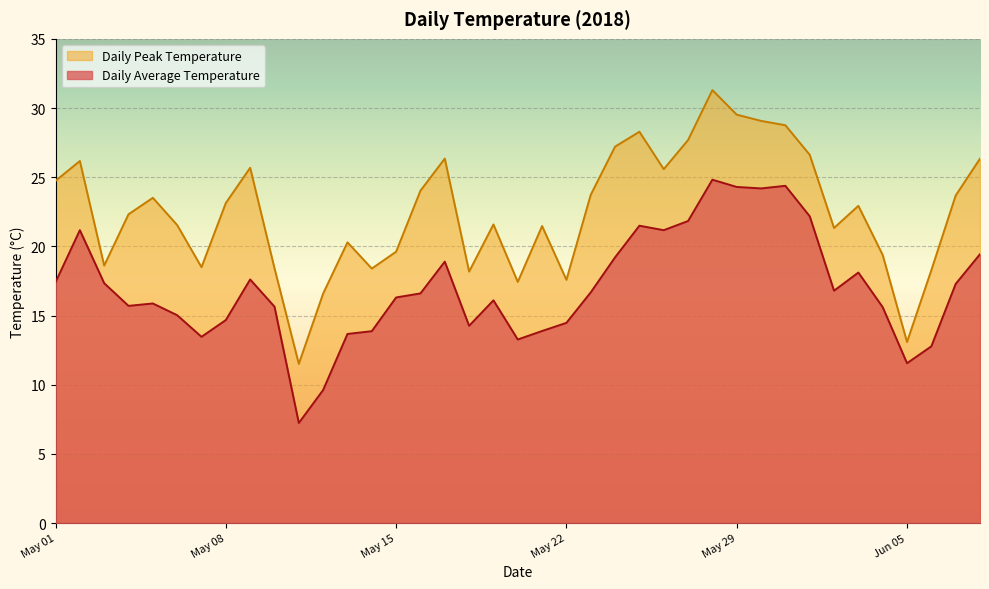

What is the sum of the Daily Average Temperature values at 2018-05-28 and 2018-06-04?

40.4